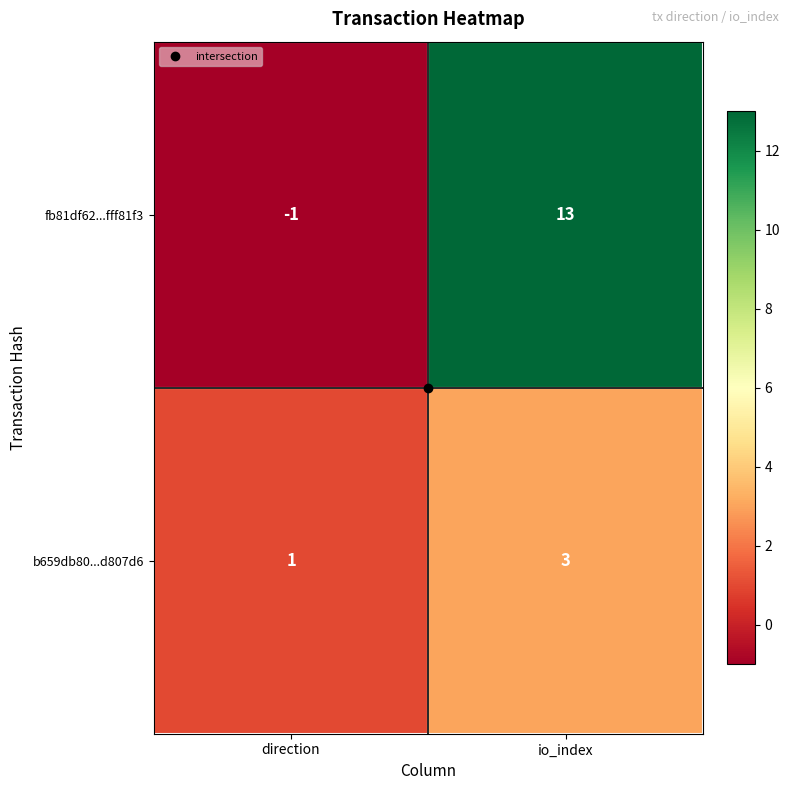

The b659db80...d807d6 series shows 1 at direction. True or false?

True